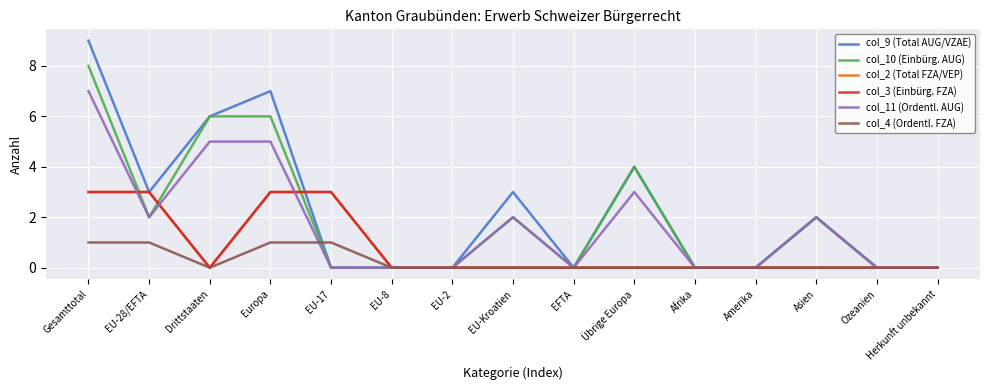

At how many categories does at least one series exceed 3?

4